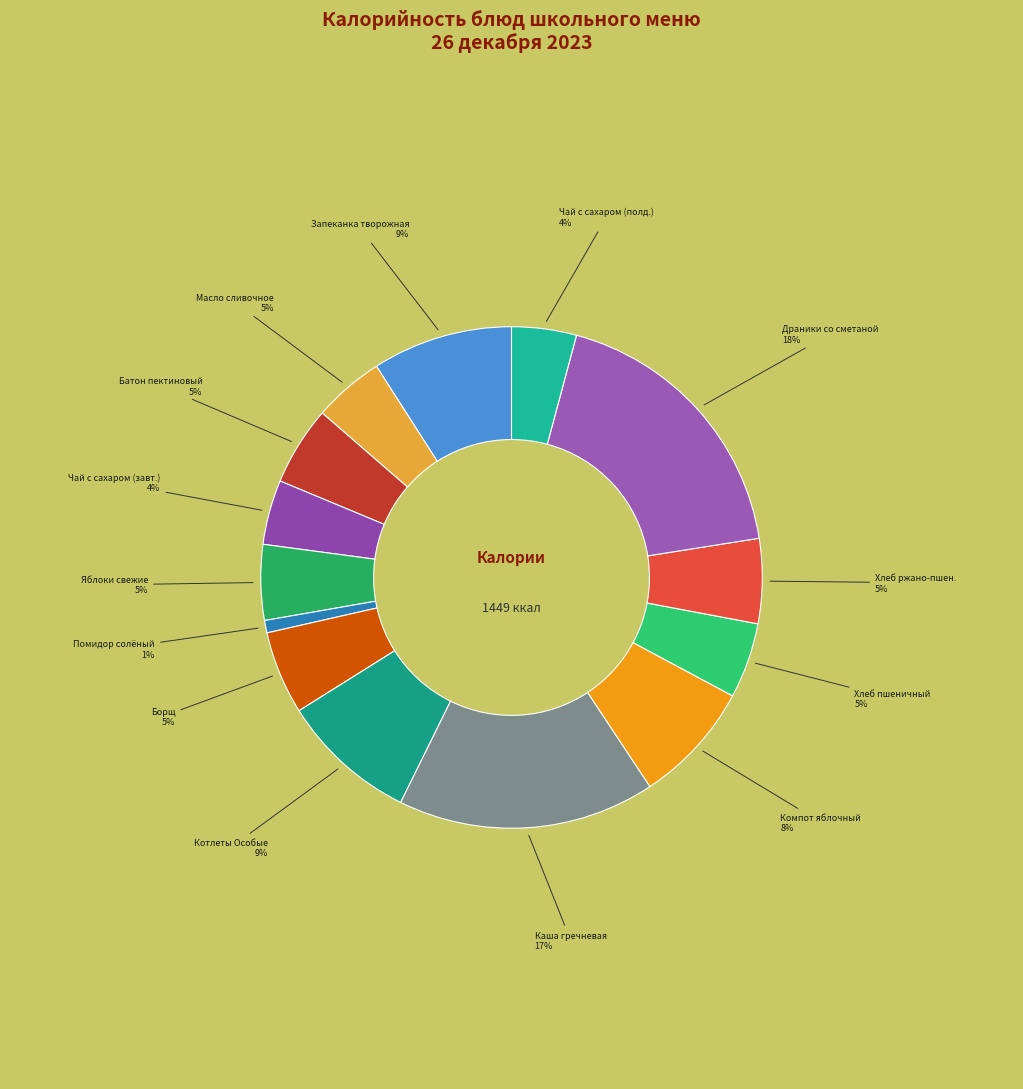

How many segments does this pie chart have?

14